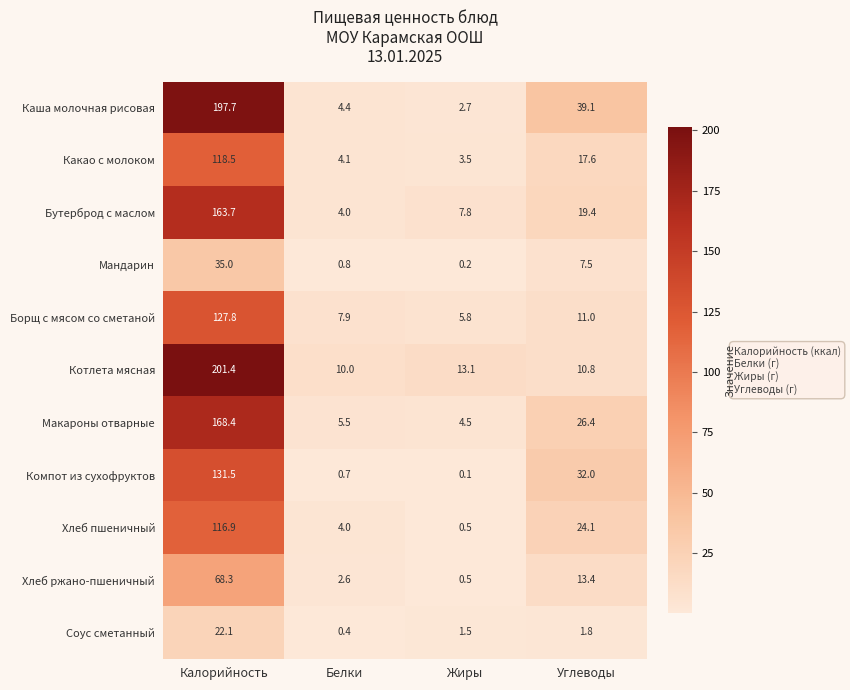

True or false: Мандарин has a value of 35.0 at Калорийность.

True